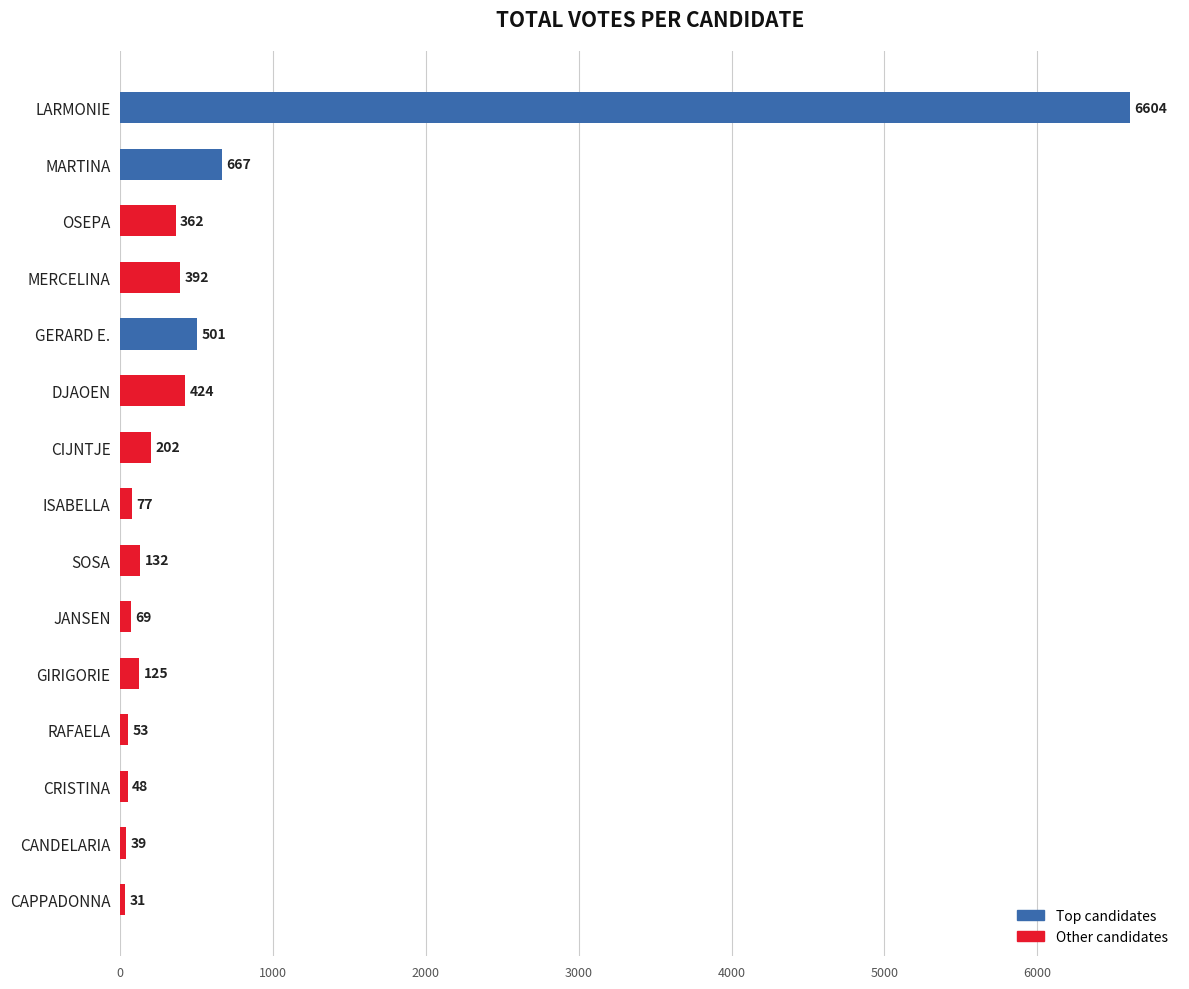

How many values are below 132?

7